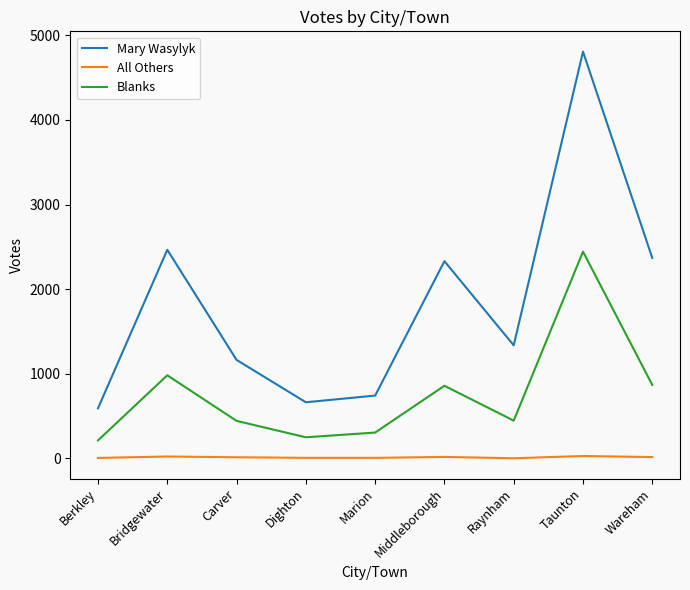

The value of Mary Wasylyk at Dighton is 993. True or false?

False